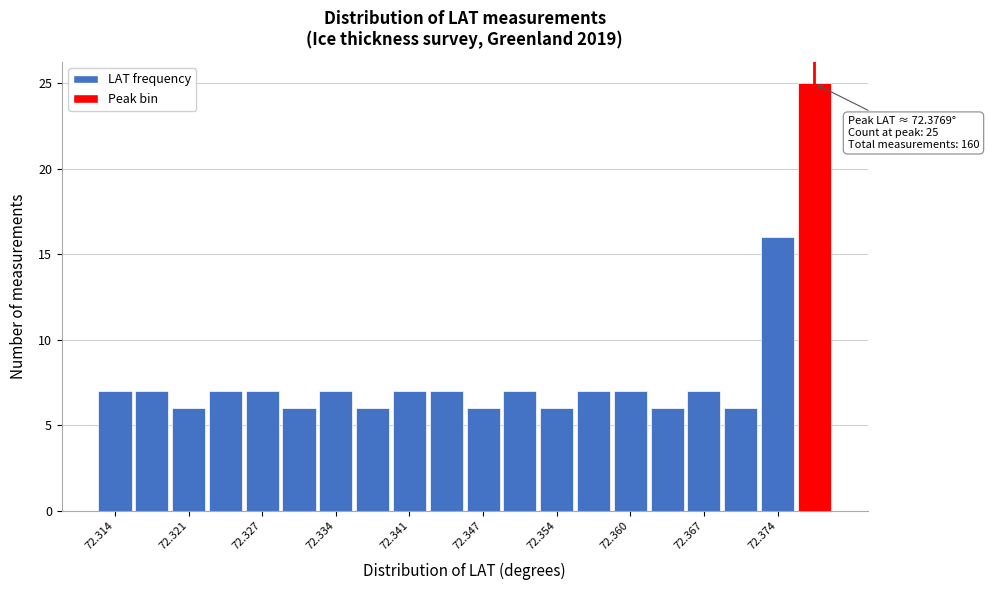

Read against the x-axis, roughly where is the centre of the tallest bar?

72.377